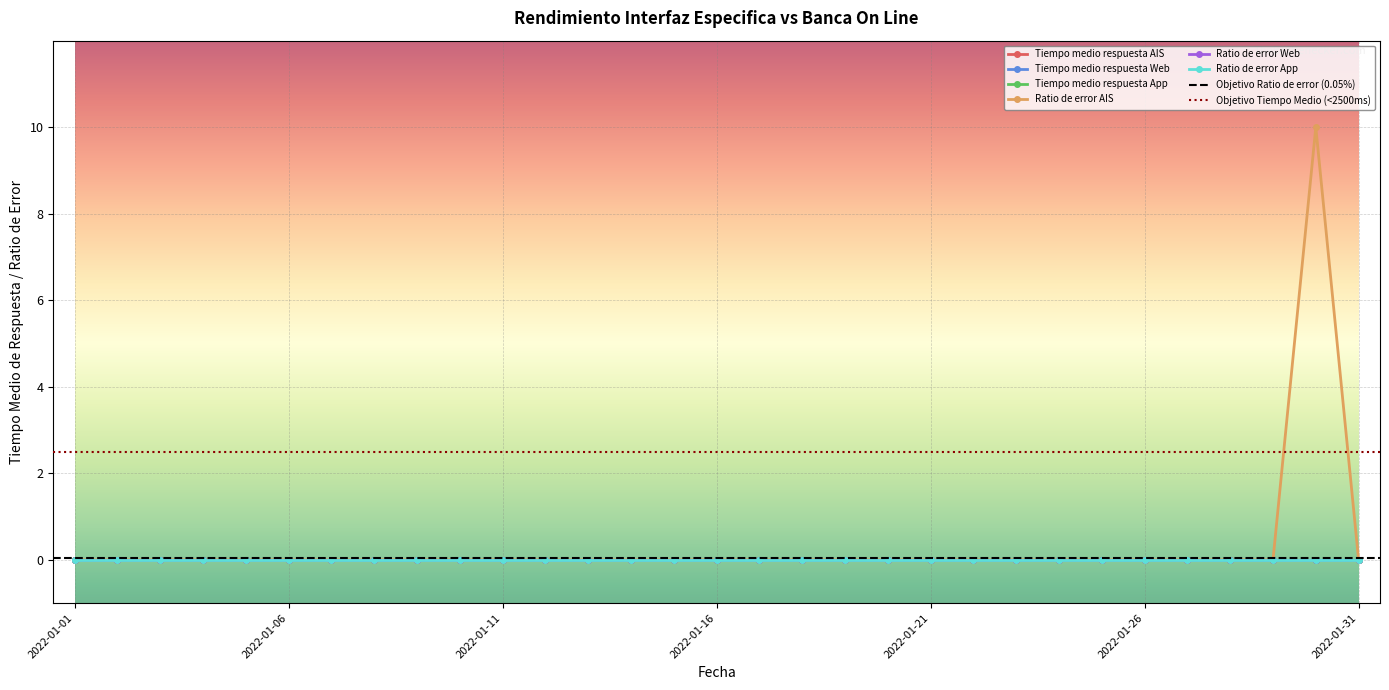

Reading left to right, extract all data points from this chart.

Tiempo medio respuesta AIS: 2022-01-01=0	2022-01-02=0	2022-01-03=0	2022-01-04=0	2022-01-05=0	2022-01-06=0	2022-01-07=0	2022-01-08=0	2022-01-09=0	2022-01-10=0	2022-01-11=0	2022-01-12=0	2022-01-13=0	2022-01-14=0	2022-01-15=0	2022-01-16=0	2022-01-17=0	2022-01-18=0	2022-01-19=0	2022-01-20=0	2022-01-21=0	2022-01-22=0	2022-01-23=0	2022-01-24=0	2022-01-25=0	2022-01-26=0	2022-01-27=0	2022-01-28=0	2022-01-29=0	2022-01-30=0	2022-01-31=0
Tiempo medio respuesta Web: 2022-01-01=0	2022-01-02=0	2022-01-03=0	2022-01-04=0	2022-01-05=0	2022-01-06=0	2022-01-07=0	2022-01-08=0	2022-01-09=0	2022-01-10=0	2022-01-11=0	2022-01-12=0	2022-01-13=0	2022-01-14=0	2022-01-15=0	2022-01-16=0	2022-01-17=0	2022-01-18=0	2022-01-19=0	2022-01-20=0	2022-01-21=0	2022-01-22=0	2022-01-23=0	2022-01-24=0	2022-01-25=0	2022-01-26=0	2022-01-27=0	2022-01-28=0	2022-01-29=0	2022-01-30=0	2022-01-31=0
Tiempo medio respuesta App: 2022-01-01=0	2022-01-02=0	2022-01-03=0	2022-01-04=0	2022-01-05=0	2022-01-06=0	2022-01-07=0	2022-01-08=0	2022-01-09=0	2022-01-10=0	2022-01-11=0	2022-01-12=0	2022-01-13=0	2022-01-14=0	2022-01-15=0	2022-01-16=0	2022-01-17=0	2022-01-18=0	2022-01-19=0	2022-01-20=0	2022-01-21=0	2022-01-22=0	2022-01-23=0	2022-01-24=0	2022-01-25=0	2022-01-26=0	2022-01-27=0	2022-01-28=0	2022-01-29=0	2022-01-30=0	2022-01-31=0
Ratio de error AIS: 2022-01-01=0	2022-01-02=0	2022-01-03=0	2022-01-04=0	2022-01-05=0	2022-01-06=0	2022-01-07=0	2022-01-08=0	2022-01-09=0	2022-01-10=0	2022-01-11=0	2022-01-12=0	2022-01-13=0	2022-01-14=0	2022-01-15=0	2022-01-16=0	2022-01-17=0	2022-01-18=0	2022-01-19=0	2022-01-20=0	2022-01-21=0	2022-01-22=0	2022-01-23=0	2022-01-24=0	2022-01-25=0	2022-01-26=0	2022-01-27=0	2022-01-28=0	2022-01-29=0	2022-01-30=10	2022-01-31=0
Ratio de error Web: 2022-01-01=0	2022-01-02=0	2022-01-03=0	2022-01-04=0	2022-01-05=0	2022-01-06=0	2022-01-07=0	2022-01-08=0	2022-01-09=0	2022-01-10=0	2022-01-11=0	2022-01-12=0	2022-01-13=0	2022-01-14=0	2022-01-15=0	2022-01-16=0	2022-01-17=0	2022-01-18=0	2022-01-19=0	2022-01-20=0	2022-01-21=0	2022-01-22=0	2022-01-23=0	2022-01-24=0	2022-01-25=0	2022-01-26=0	2022-01-27=0	2022-01-28=0	2022-01-29=0	2022-01-30=0	2022-01-31=0
Ratio de error App: 2022-01-01=0	2022-01-02=0	2022-01-03=0	2022-01-04=0	2022-01-05=0	2022-01-06=0	2022-01-07=0	2022-01-08=0	2022-01-09=0	2022-01-10=0	2022-01-11=0	2022-01-12=0	2022-01-13=0	2022-01-14=0	2022-01-15=0	2022-01-16=0	2022-01-17=0	2022-01-18=0	2022-01-19=0	2022-01-20=0	2022-01-21=0	2022-01-22=0	2022-01-23=0	2022-01-24=0	2022-01-25=0	2022-01-26=0	2022-01-27=0	2022-01-28=0	2022-01-29=0	2022-01-30=0	2022-01-31=0